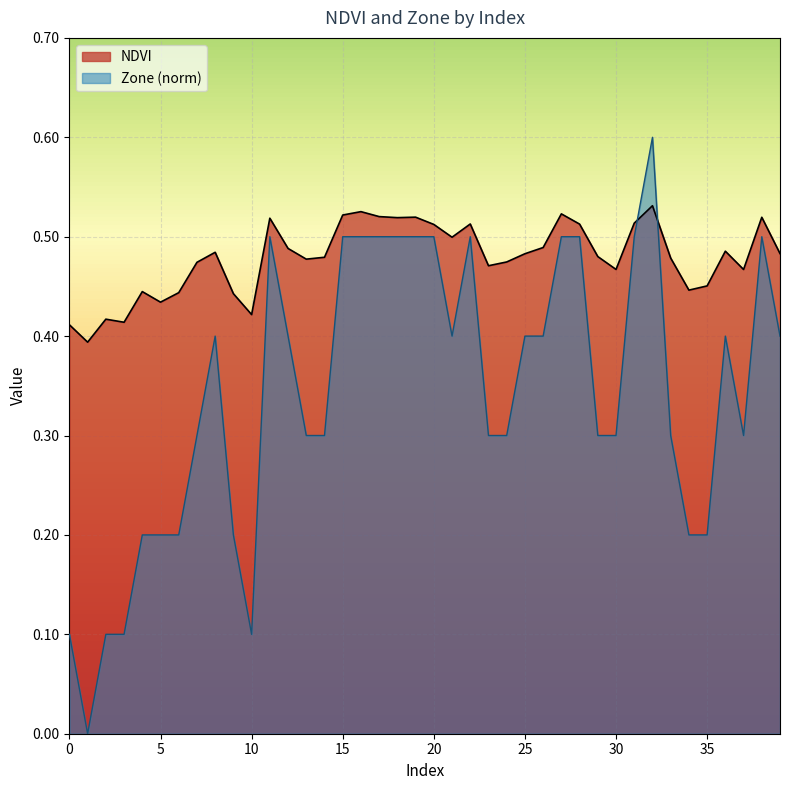

What is the value of the Zone point at the 37th from the left?

0.4